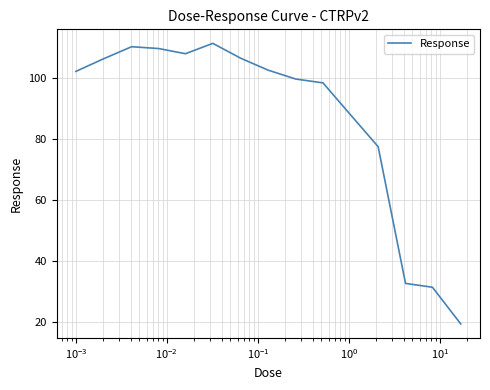

What is the greatest value displayed?

111.5